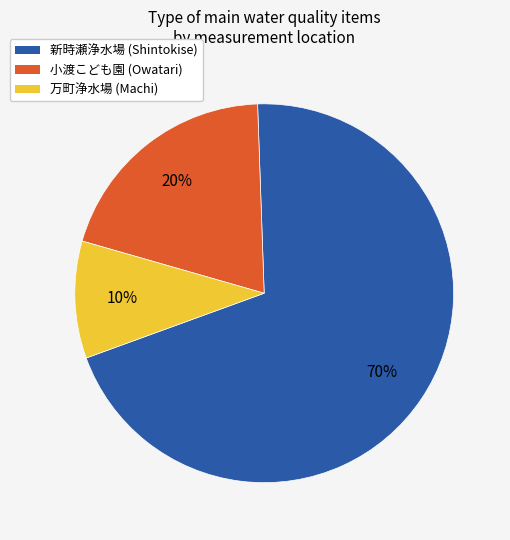

Which has a higher value, 万町浄水場 or 新時瀬浄水場?

新時瀬浄水場